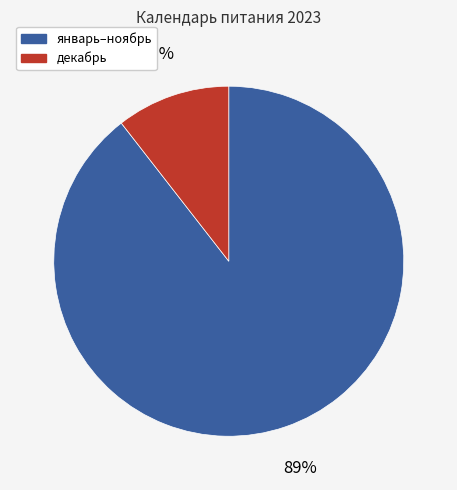

To the nearest percent, what is the average slice percentage?

50%